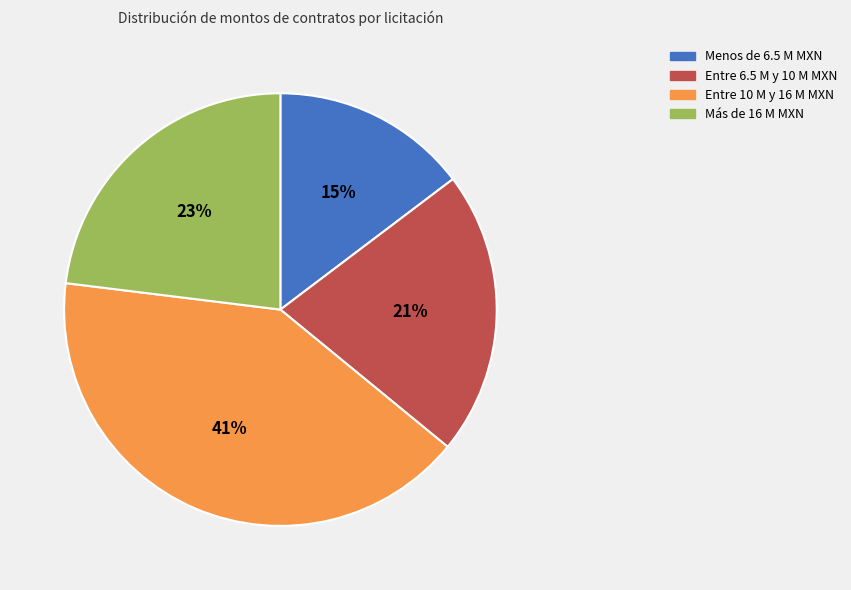

To the nearest percent, what is the average slice percentage?

25%